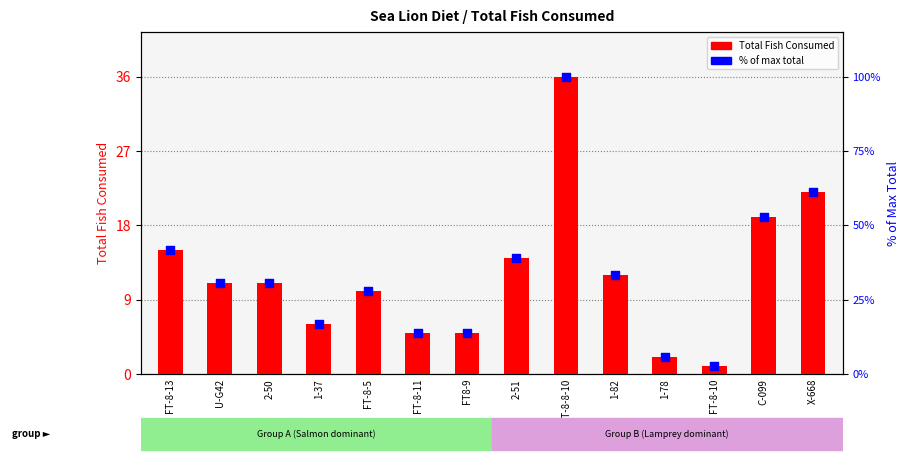

At how many categories does at least one series exceed 36?

5